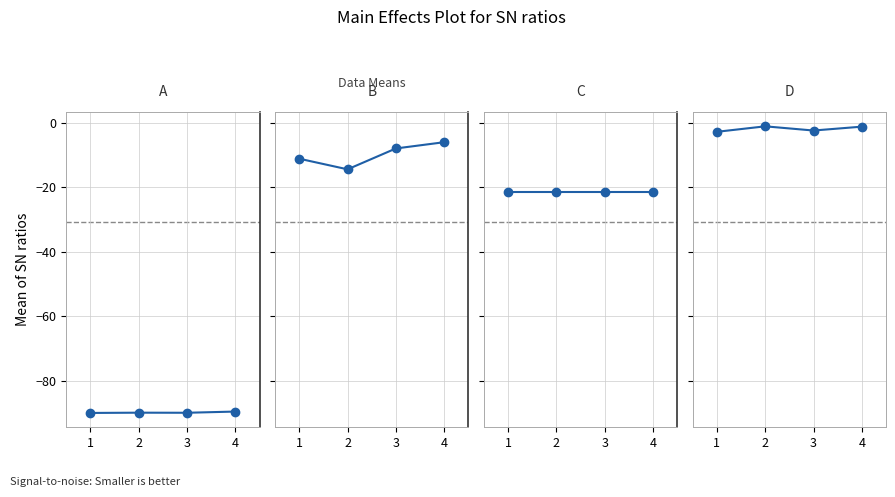

What is the value of the D point at the 1st from the left?

-2.8